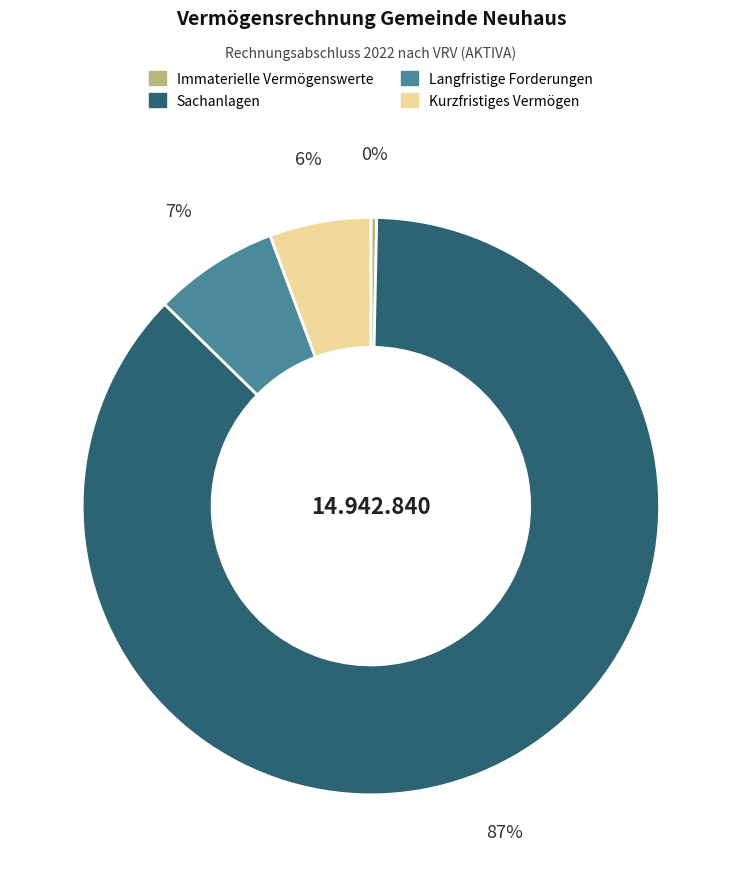

Does Kurzfristiges Vermögen account for over 50% of the chart?

No